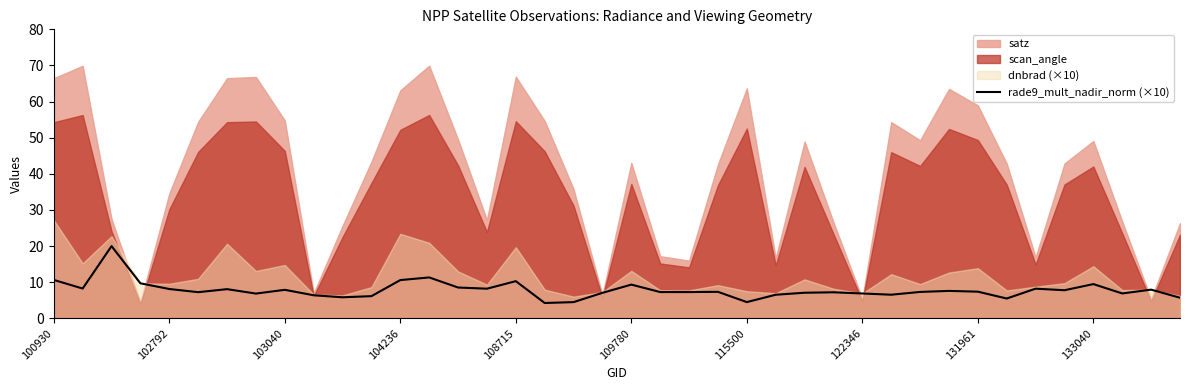

True or false: rade9_mult_nadir_norm (×10) has a value of 8.1 at 102792.

True